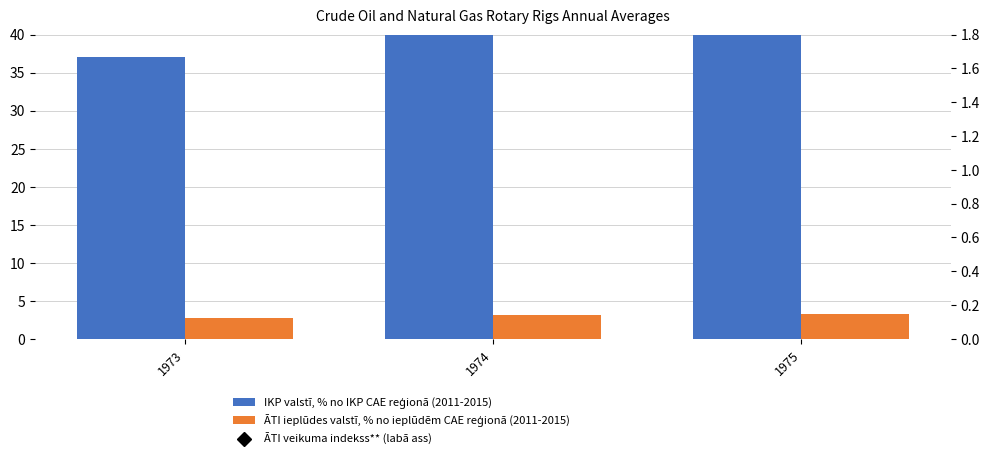

What is the difference between the second highest and minimum values in the IKP valstī, % no IKP CAE reģionā (2011-2015) series?

8.9